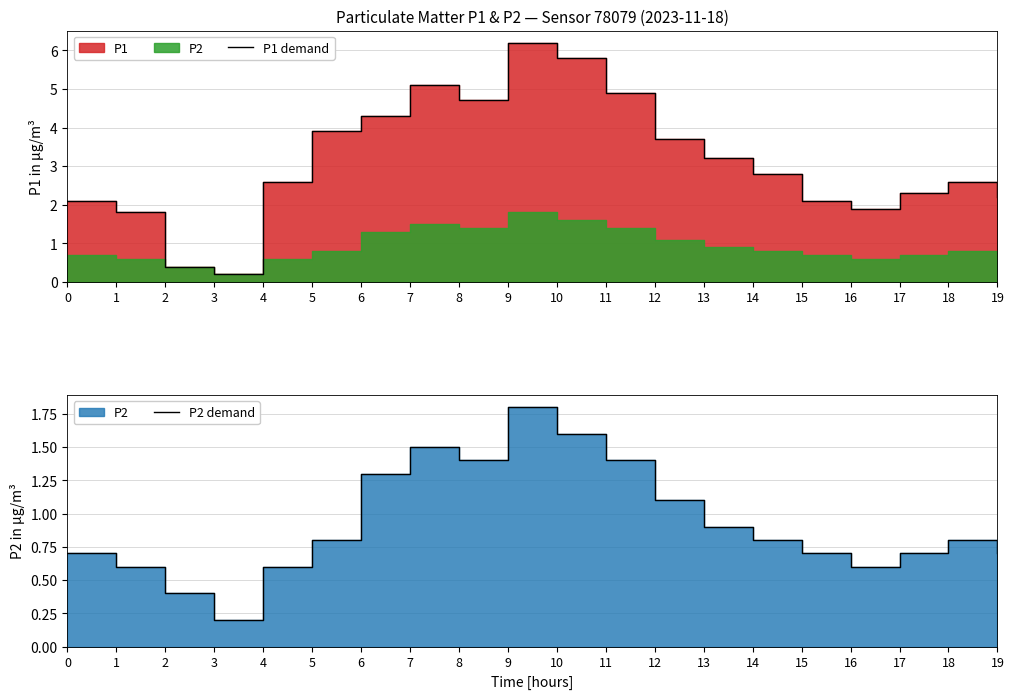

Is it true that P2 demand equals 0.7 at 15?

True